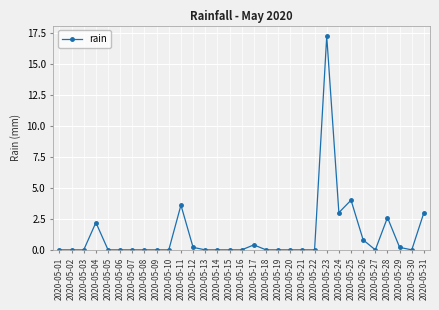

What is the value of the 29th point from the left?

0.2